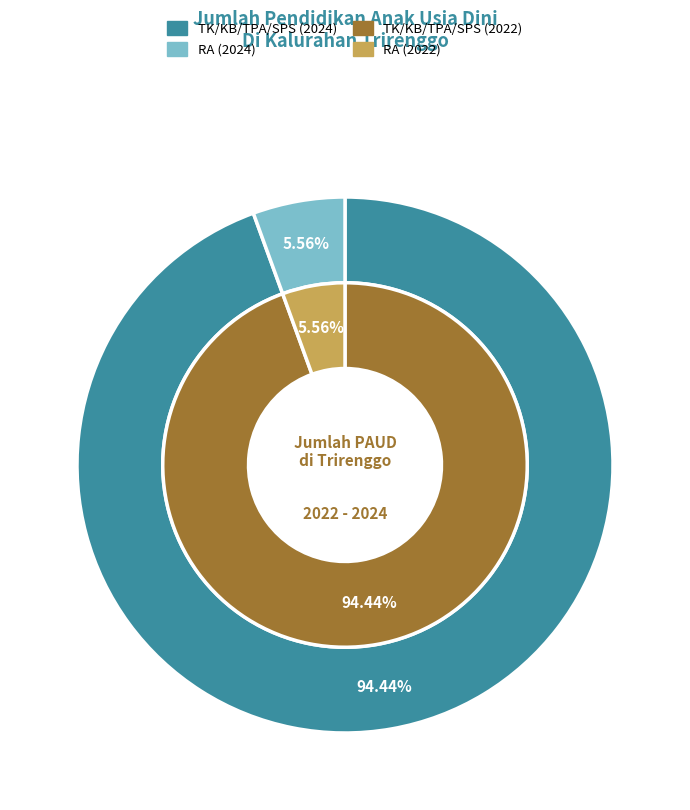

Which slice is the largest?

TK/KB/TPA/SPS